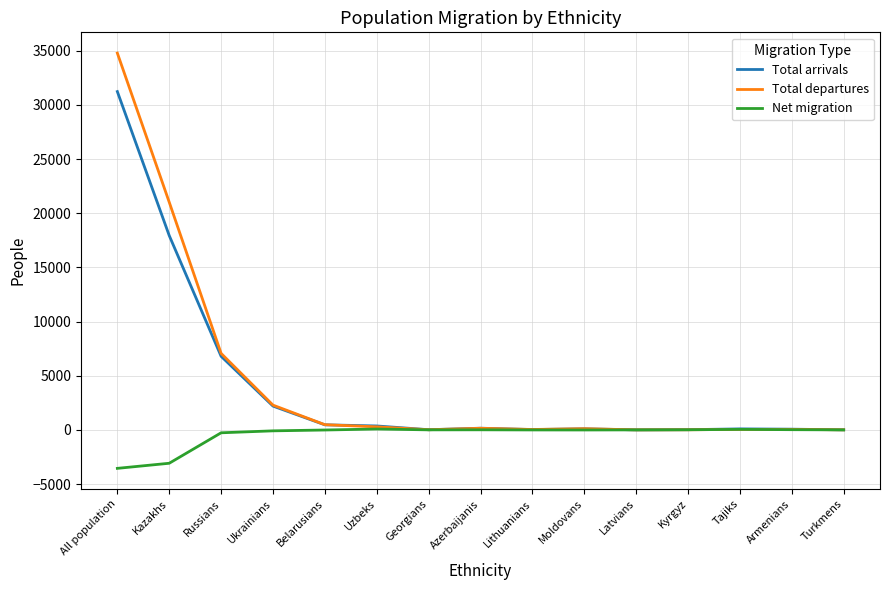

Which series has the widest spread of values?

Total departures